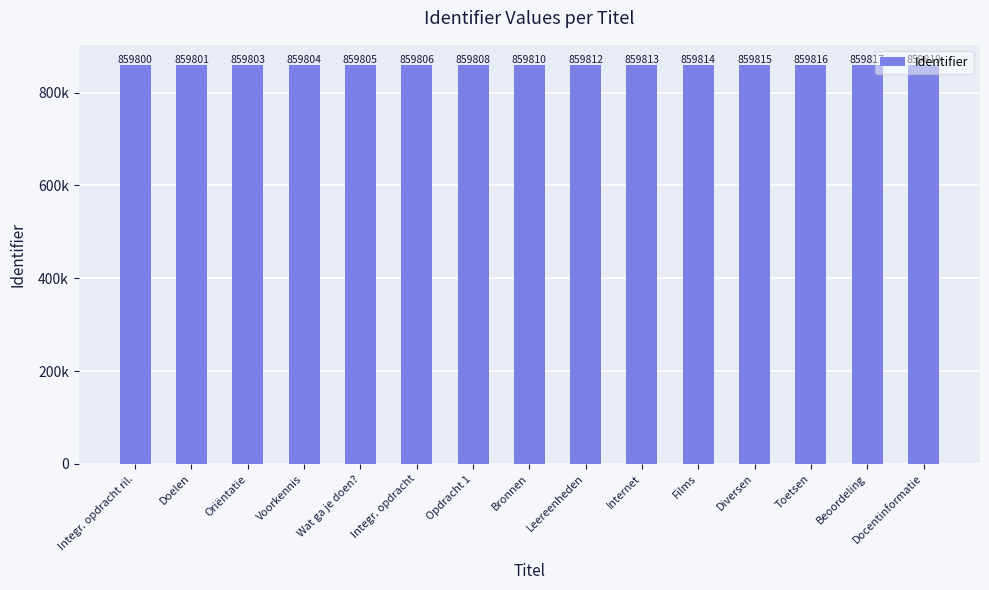

Are the bars horizontal?

No